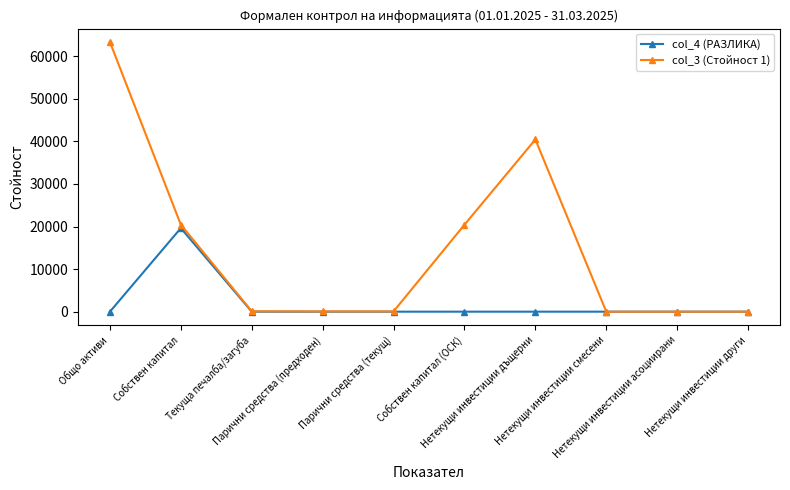

Which series has the widest spread of values?

col_3 (Стойност 1)